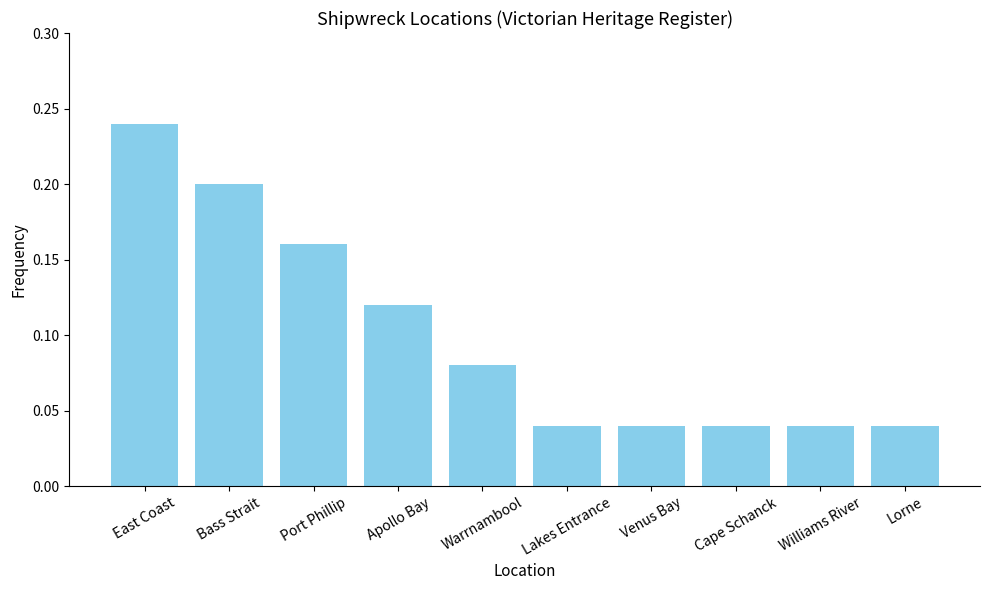

What is the sum of all values?

1.0